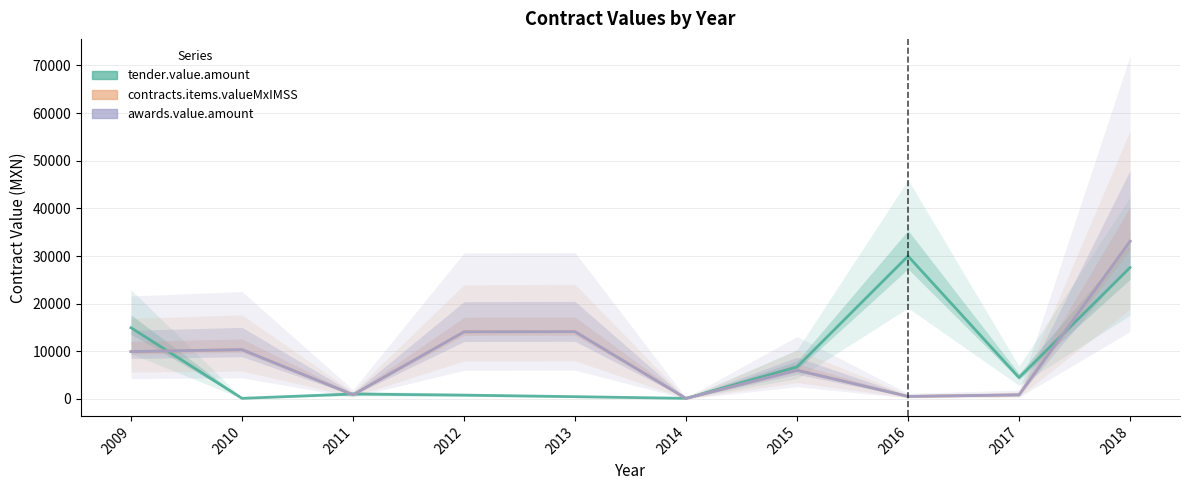

Reading right to left, list all the values displayed in this chart.

tender.value.amount: 2018=27570.0	2017=4489.2	2016=29983.1	2015=6728.0	2014=137.5	2013=487.2	2012=807.4	2011=1044.0	2010=139.2	2009=14950.0
contracts.items.valueMxIMSS: 2018=33083.9	2017=863.0	2016=539.4	2015=6032.0	2014=113.7	2013=14128.8	2012=14087.0	2011=887.4	2010=10361.1	2009=9941.8
awards.value.amount: 2018=33083.9	2017=863.0	2016=539.4	2015=6032.0	2014=113.7	2013=14128.8	2012=14087.0	2011=887.4	2010=10361.1	2009=9941.8